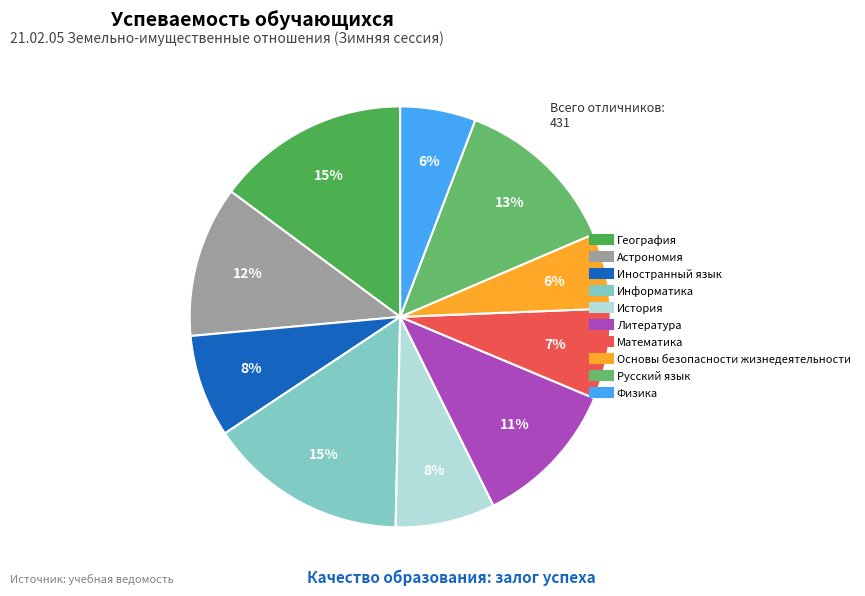

Does История account for over 50% of the chart?

No